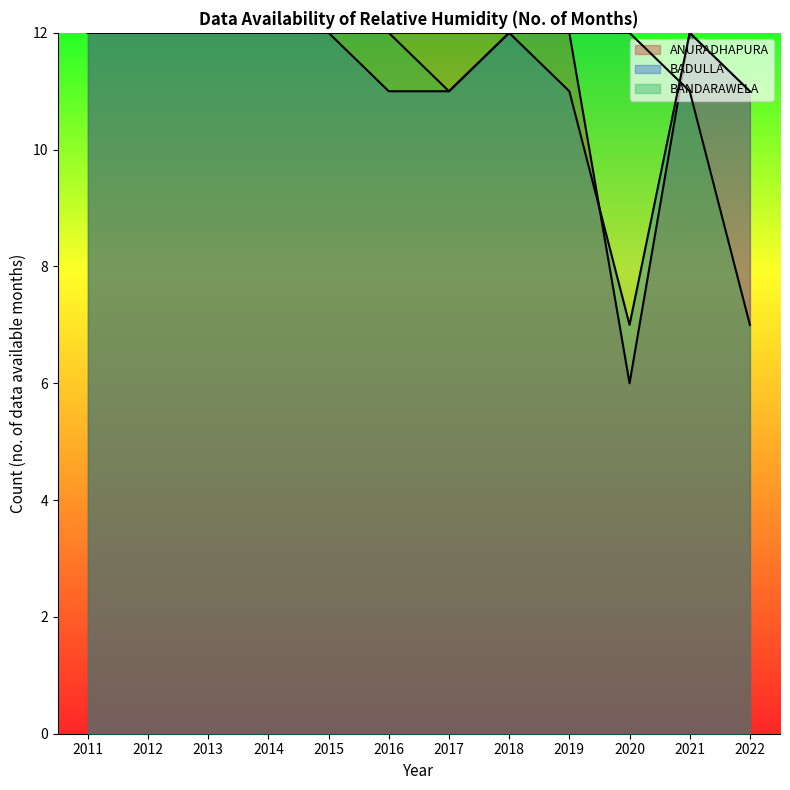

How many times do BADULLA and ANURADHAPURA cross each other?

1